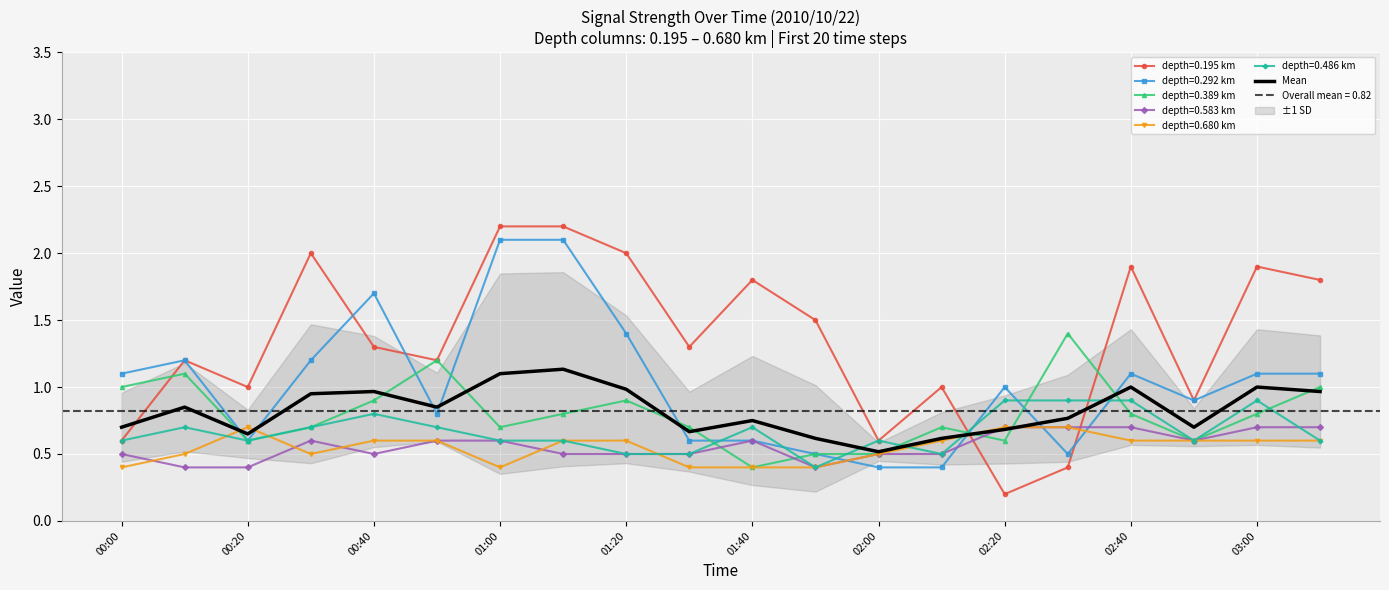

True or false: Mean and depth=0.292 km intersect in this chart.

True